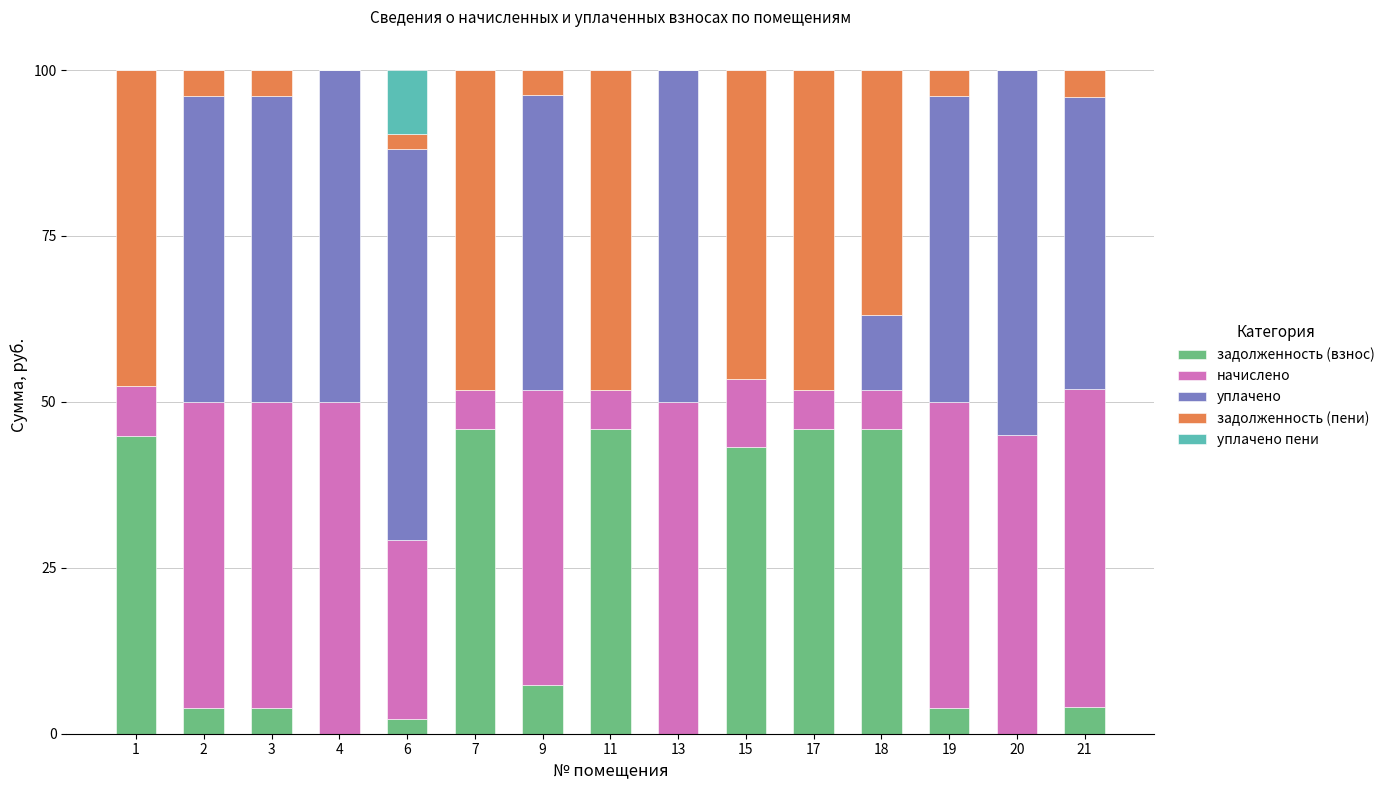

Does the chart contain stacked bars?

Yes